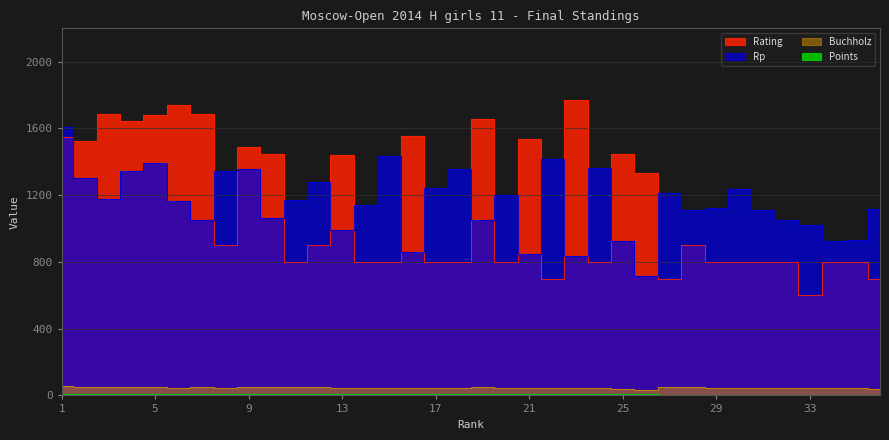

Read the Rating value at 23.

1773.0